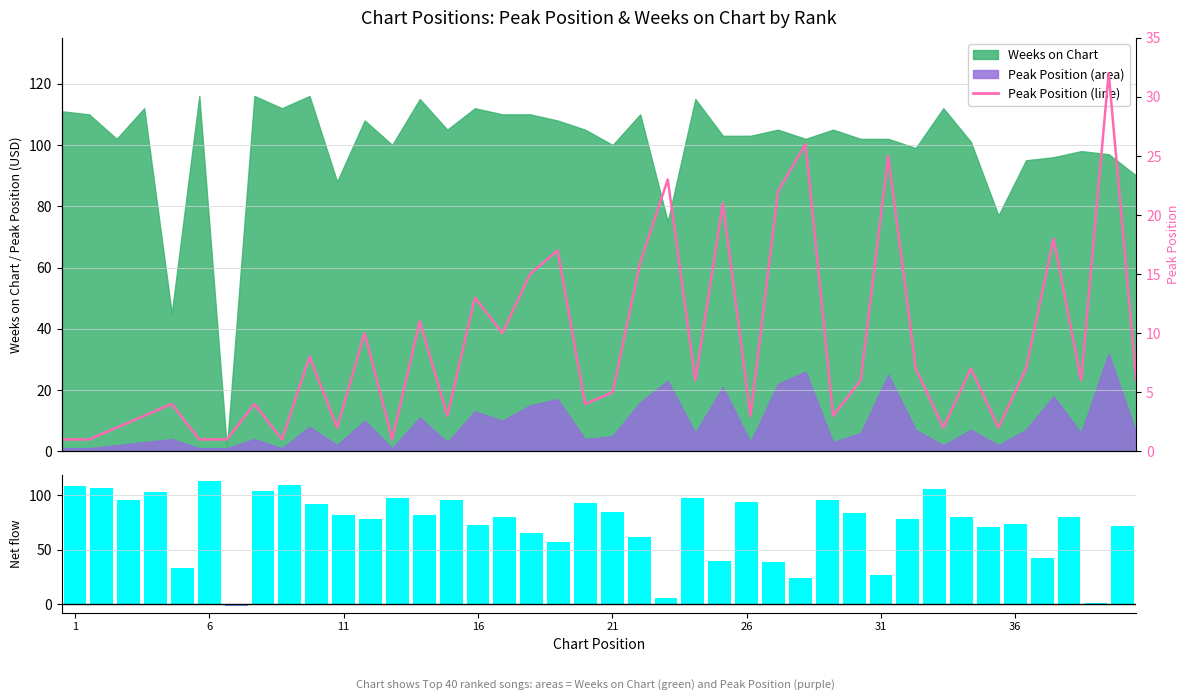

How many data points in Net (Weeks - 3×Peak) are above 80?

19